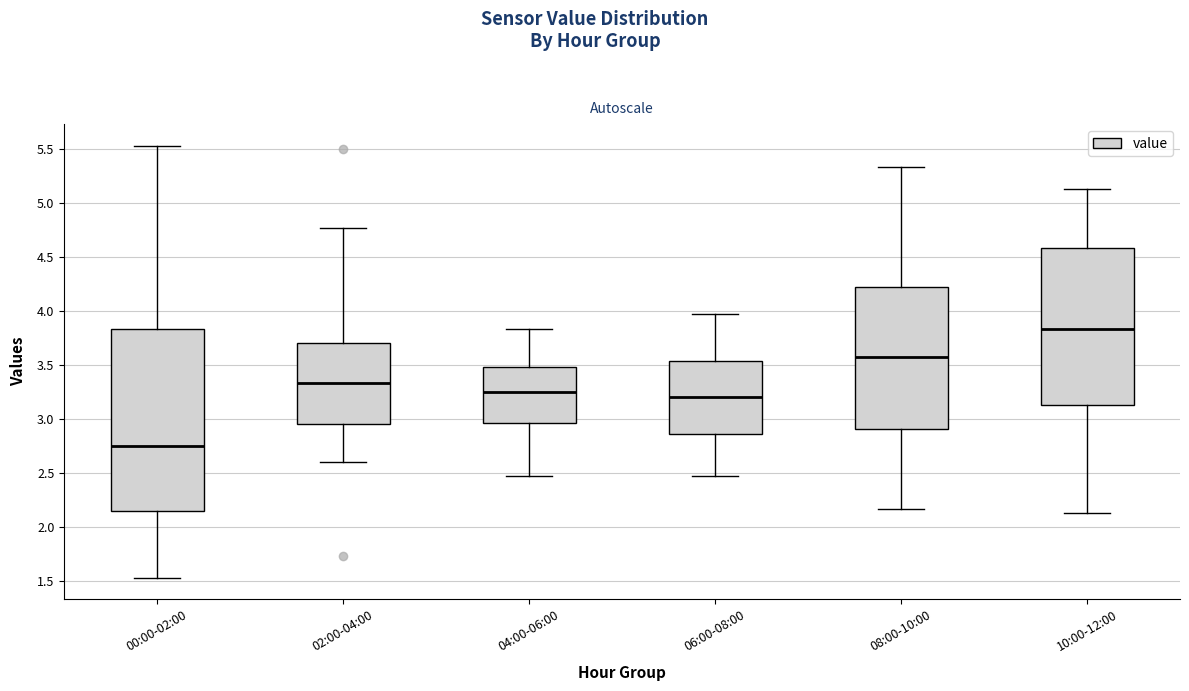

Which box is the tallest, from its lower edge to its upper edge?

00:00-02:00